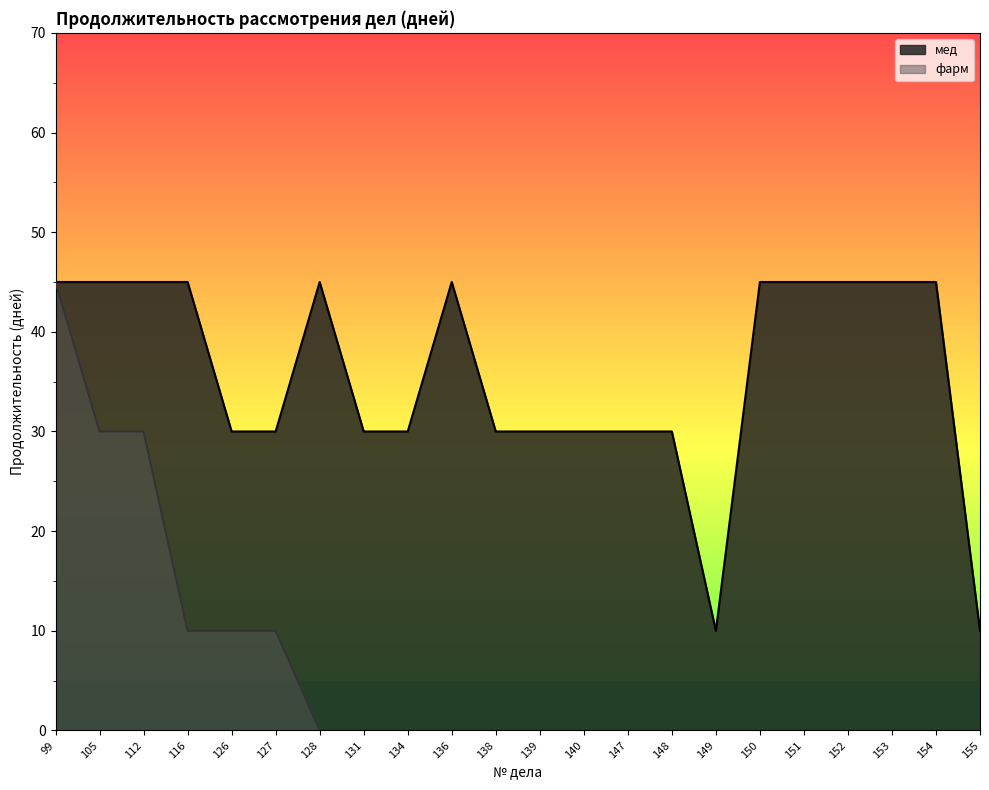

What is the sum of the мед values at 154 and 126?

75